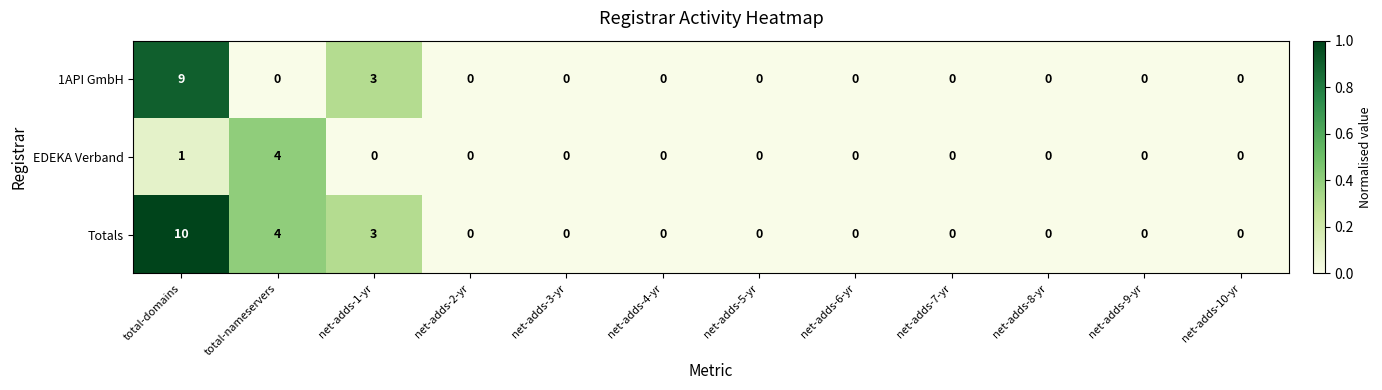

At which category is the sum across all series the highest?

total-domains